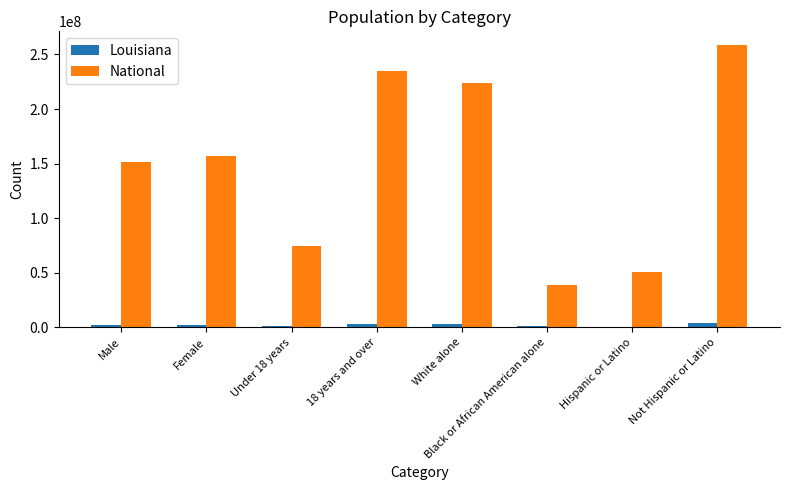

What is the sum of all National values?

1188719198